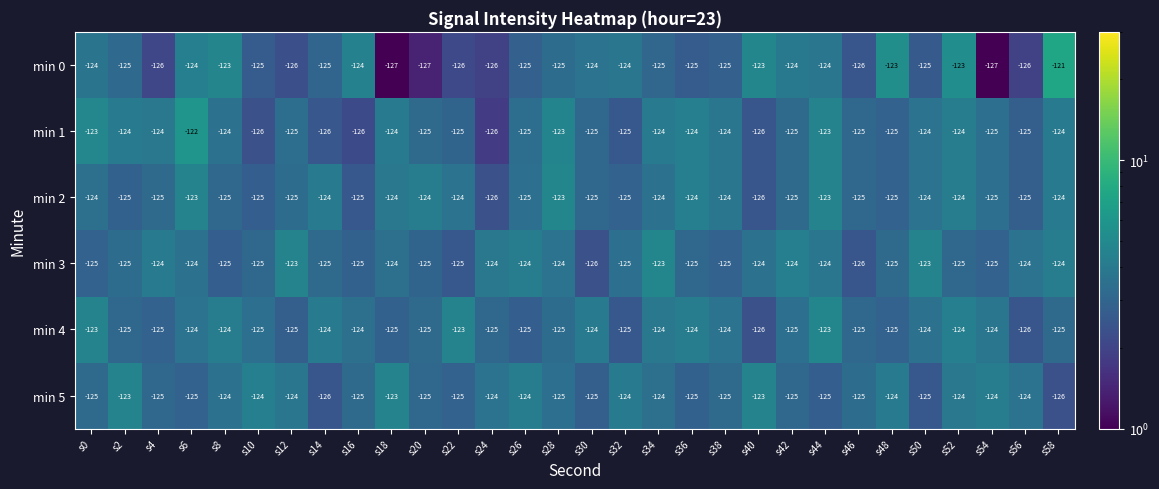

At which label does min 1 first exceed -125?

s0